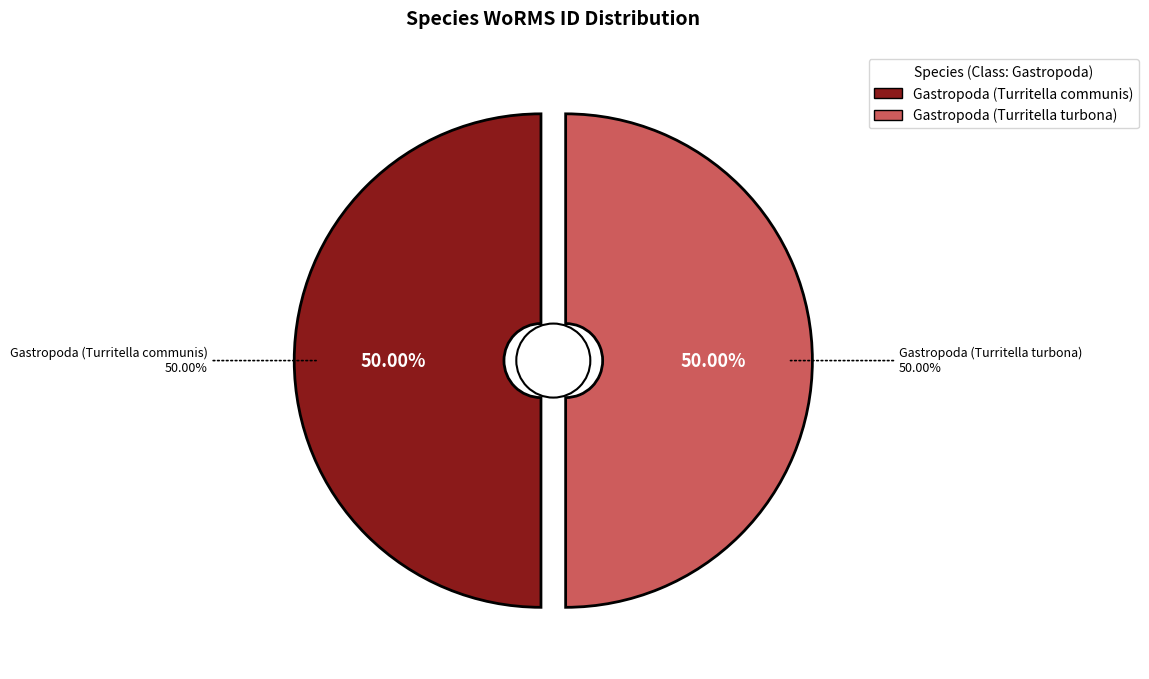

Rank the categories by value from highest to lowest.

Gastropoda (Turritella turbona), Gastropoda (Turritella communis)